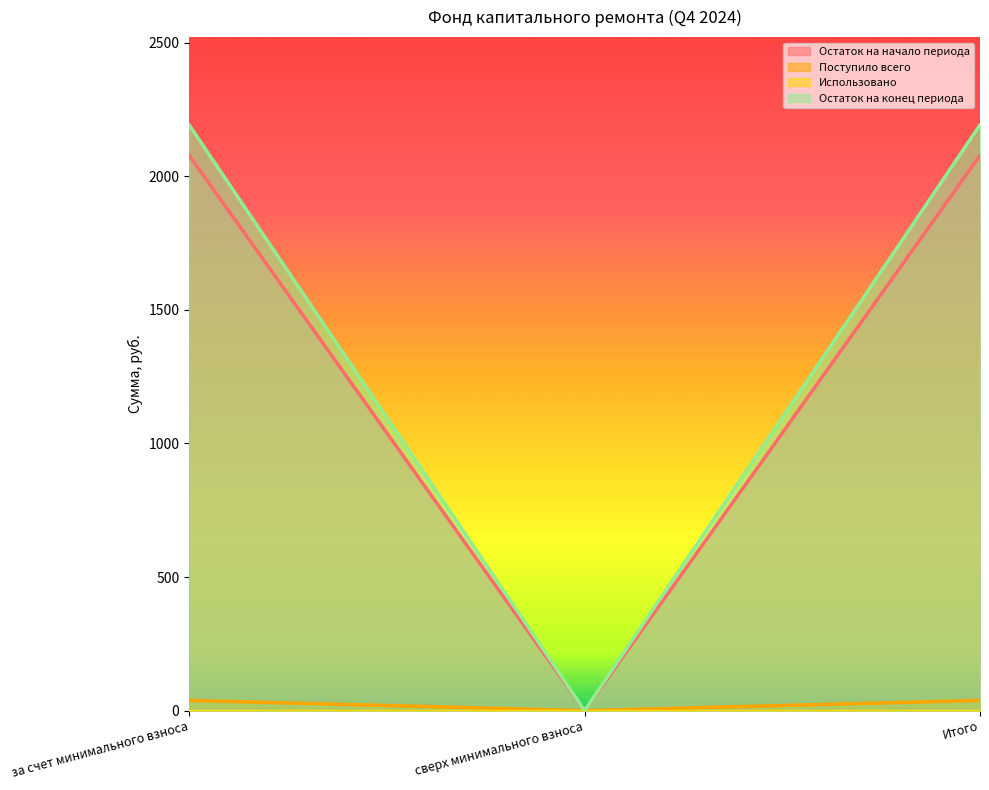

How many distinct data groups are displayed?

4